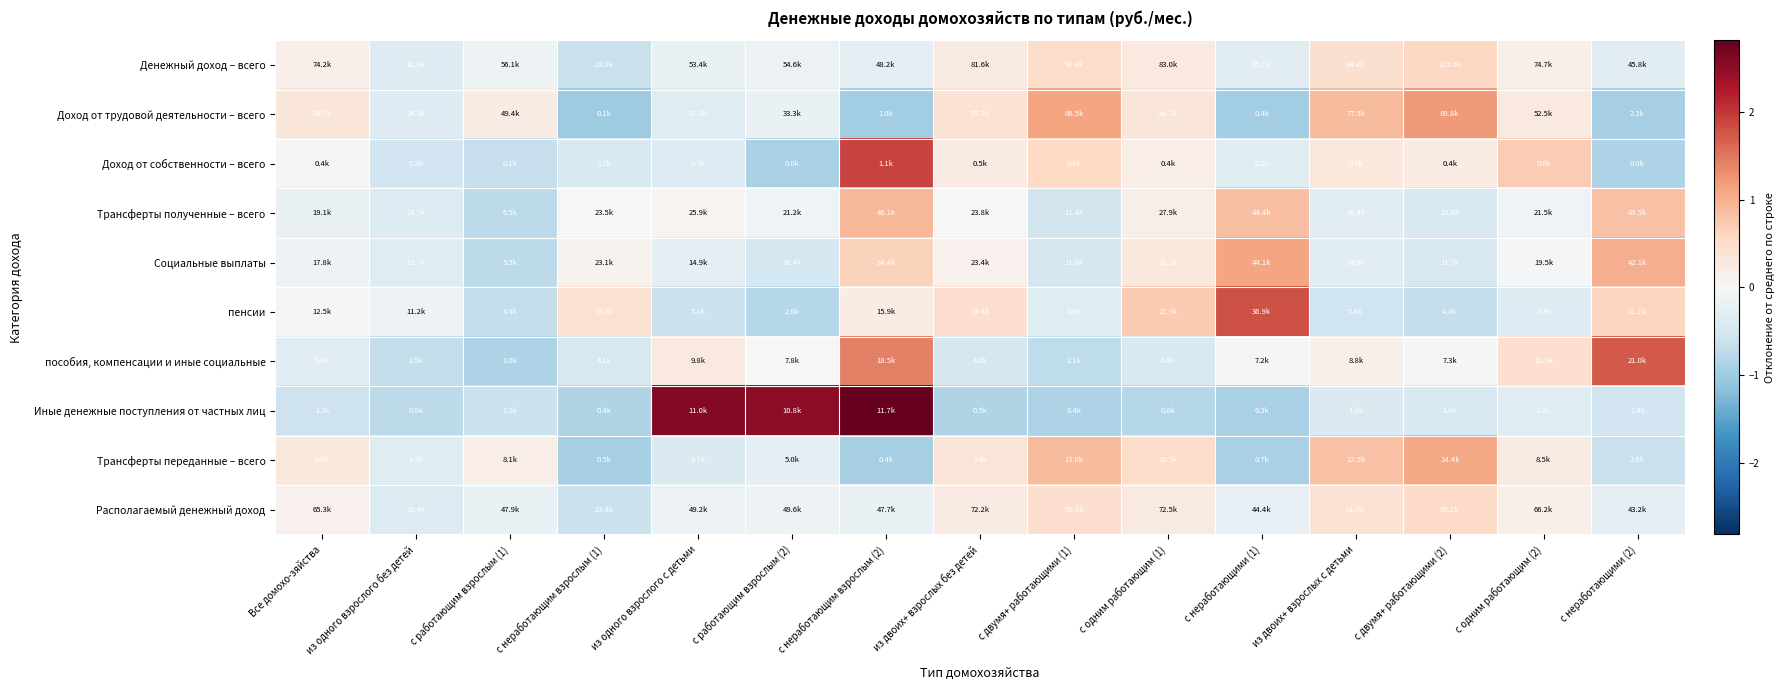

Which label corresponds to the smallest value in the chart?

с неработающим взрослым (1)